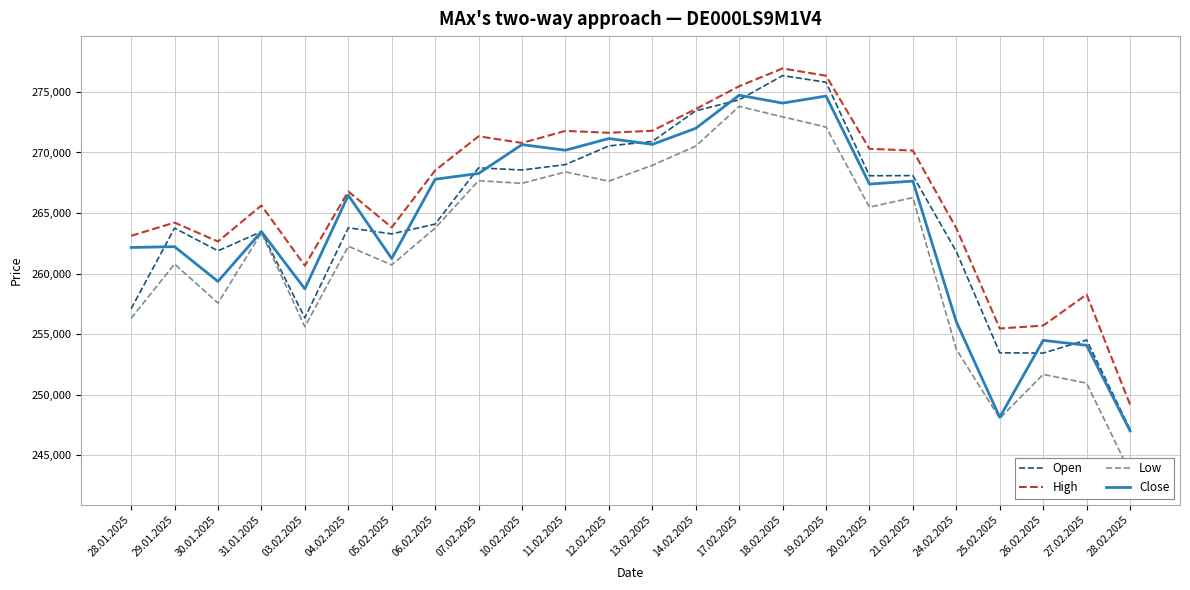

The value of High at 24.02.2025 is 123880. True or false?

False